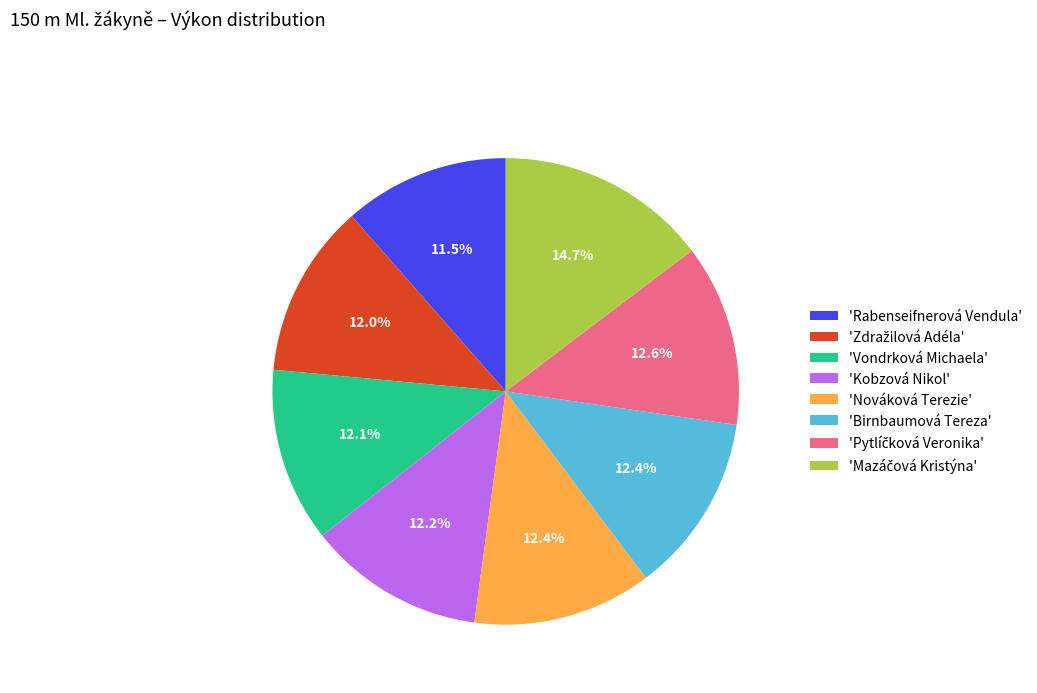

What portion of the pie excludes 'Nováková Terezie'?

87.6%